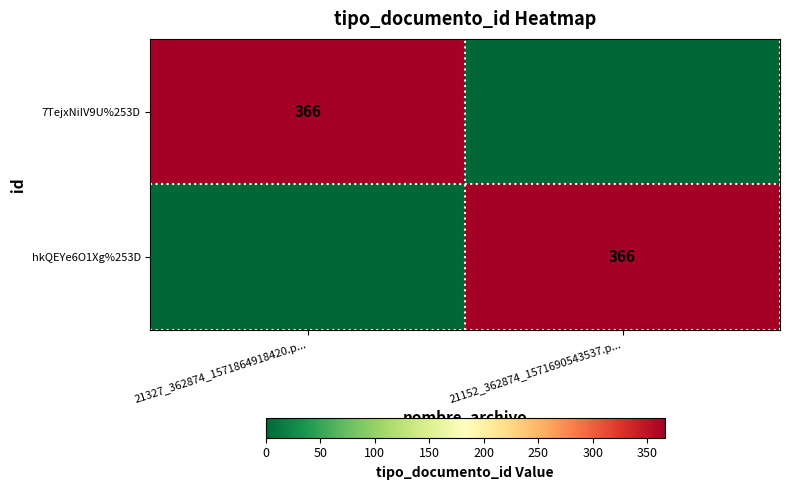

True or false: 7TejxNiIV9U%253D has a value of 366 at 21327_362874_1571864918420.p....

True